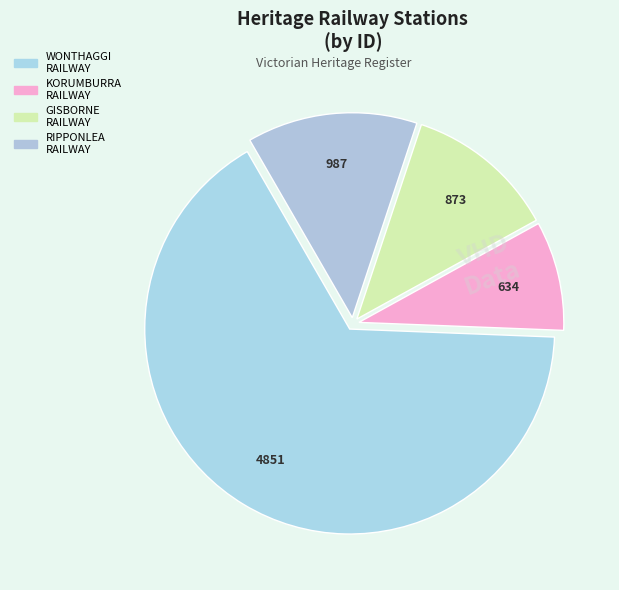

Does any single category account for the majority?

Yes